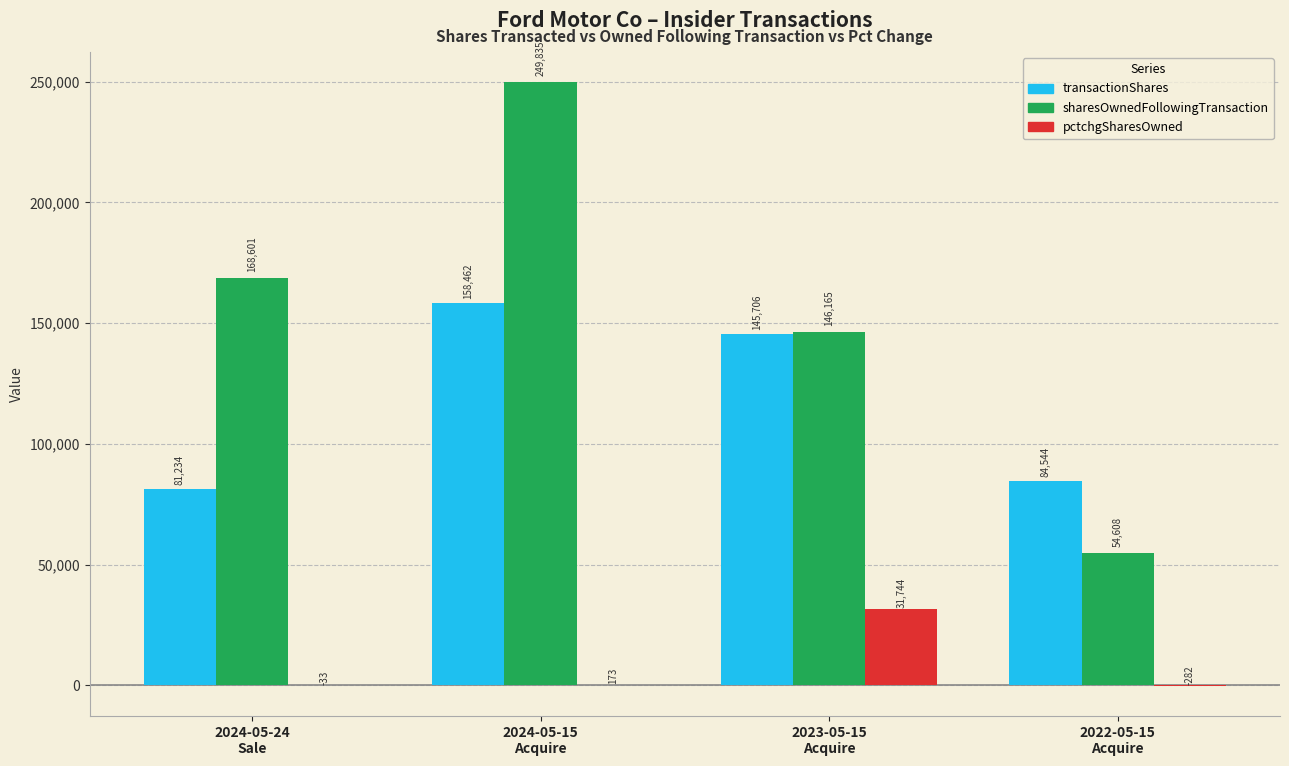

Reading right to left, list all the values displayed in this chart.

transactionShares: 84544	145706	158462	81234
sharesOwnedFollowingTransaction: 54608	146165	249835	168601
pctchgSharesOwned: -282	31744	173	-33